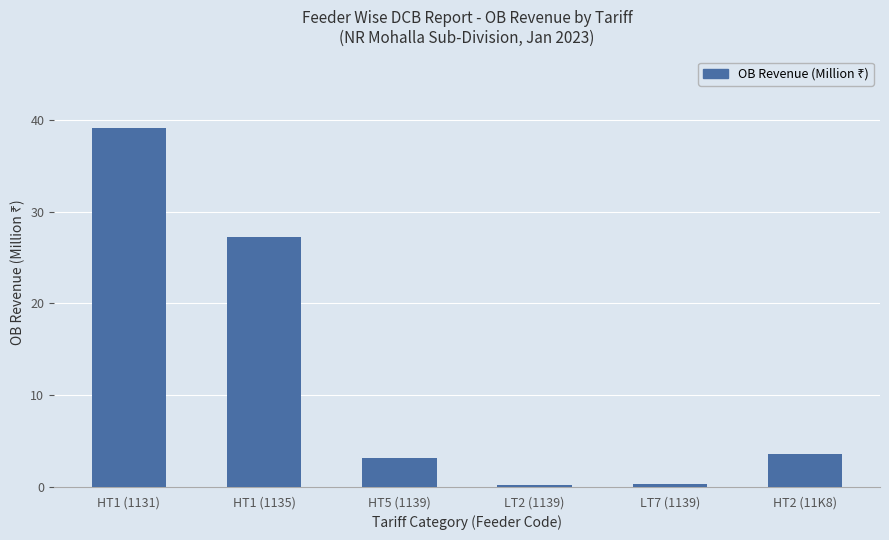

What is the maximum value shown in the chart?

39.1